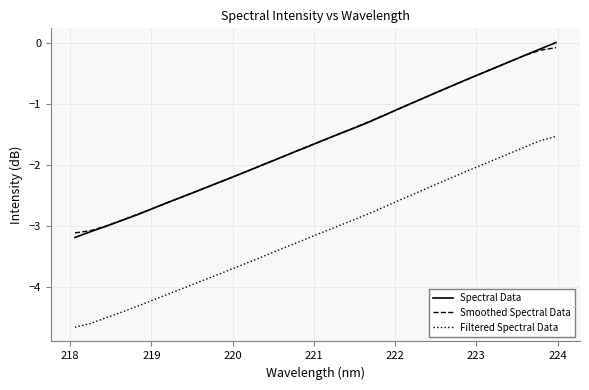

True or false: Filtered Spectral Data and Spectral Data intersect in this chart.

False